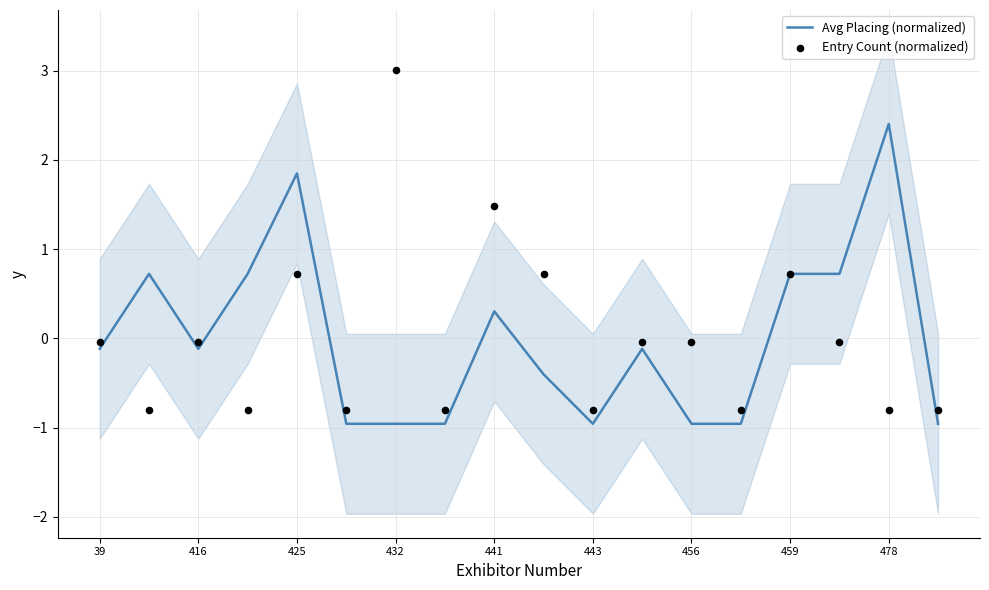

Which series has the largest Y range (max minus min)?

Entry Count (normalized)